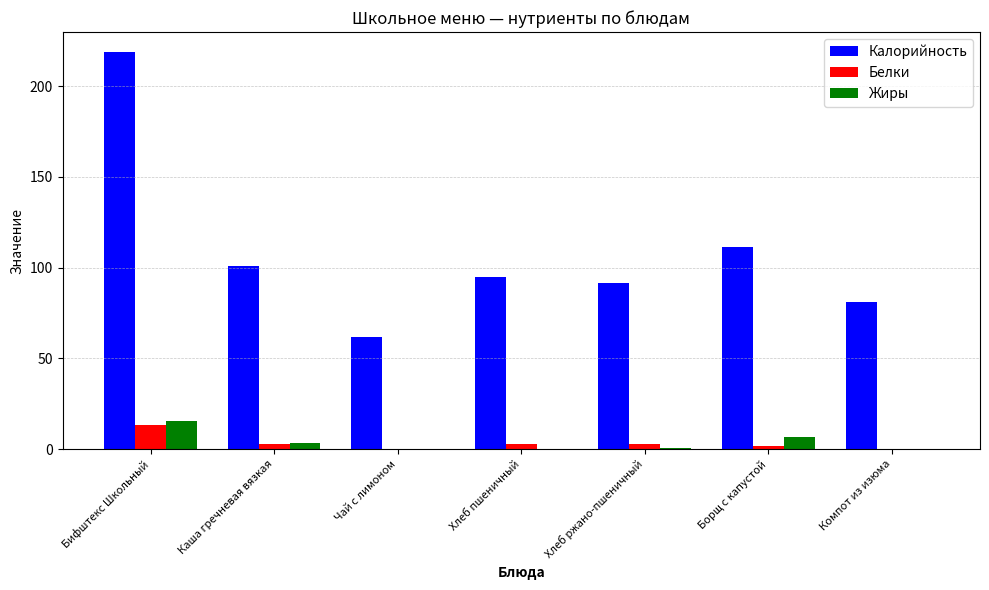

Is it true that Жиры equals 6.7 at Борщ с капустой?

True